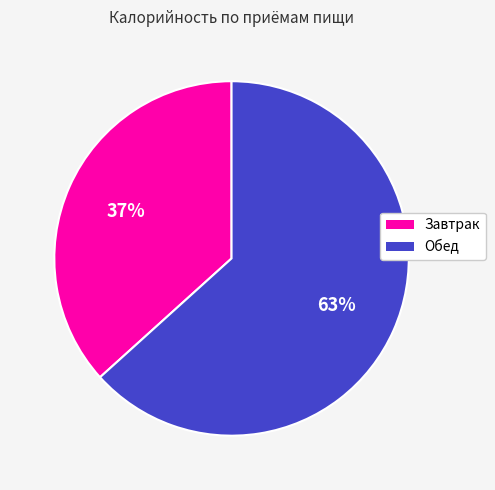

Do Завтрак and Обед together represent more than half of the pie?

Yes